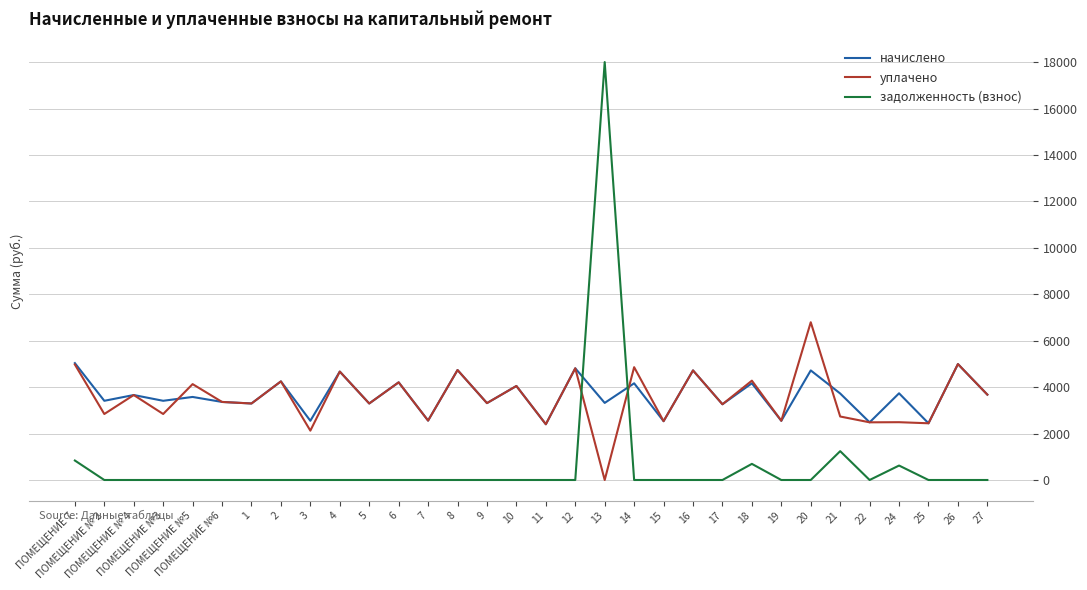

Does the chart have visible grid lines?

Yes